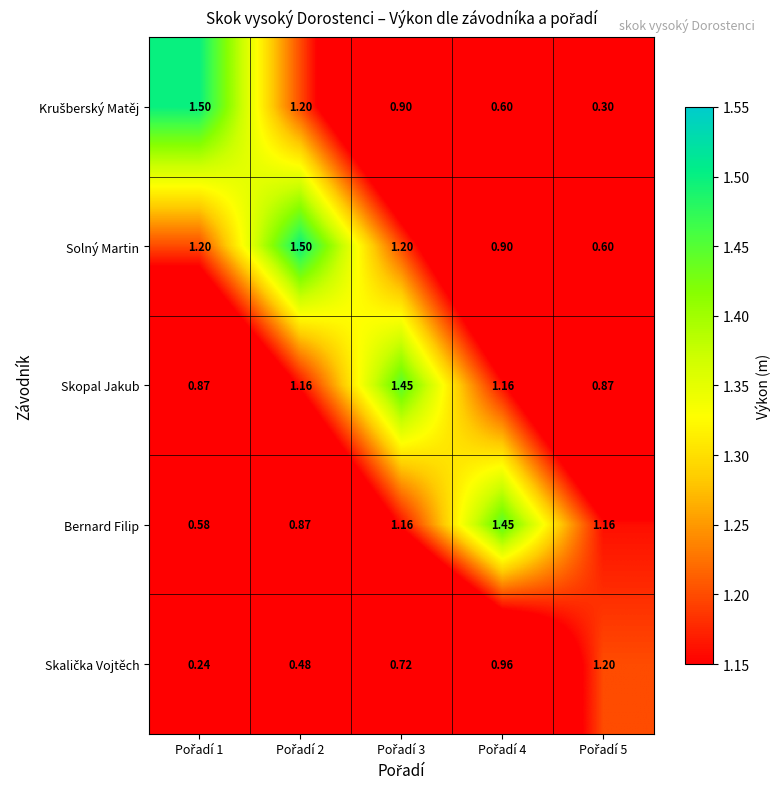

At which category is the sum across all series the highest?

Pořadí 3